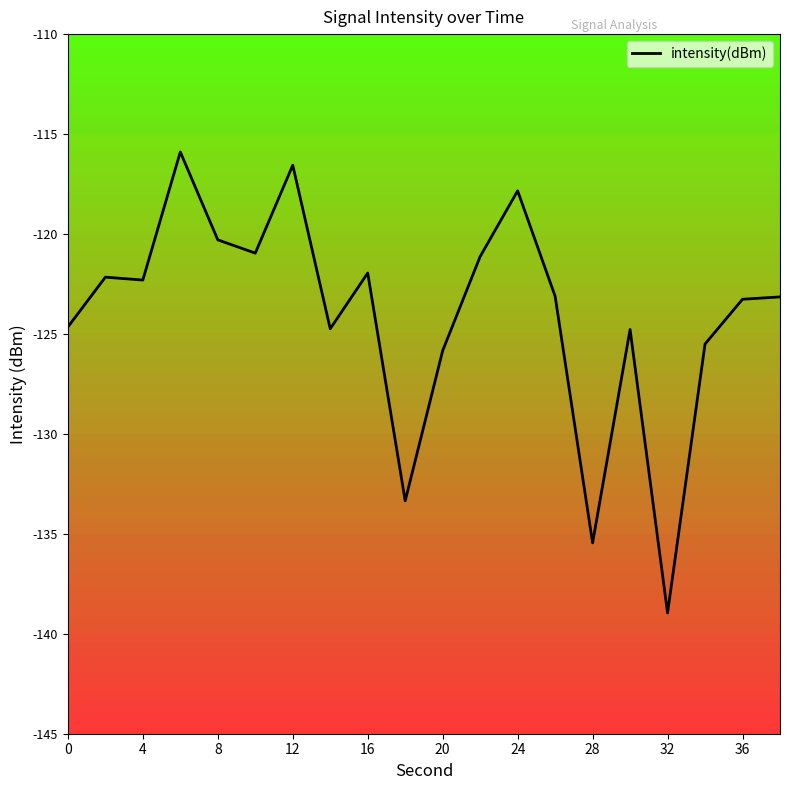

What is the greatest value displayed?

-115.9